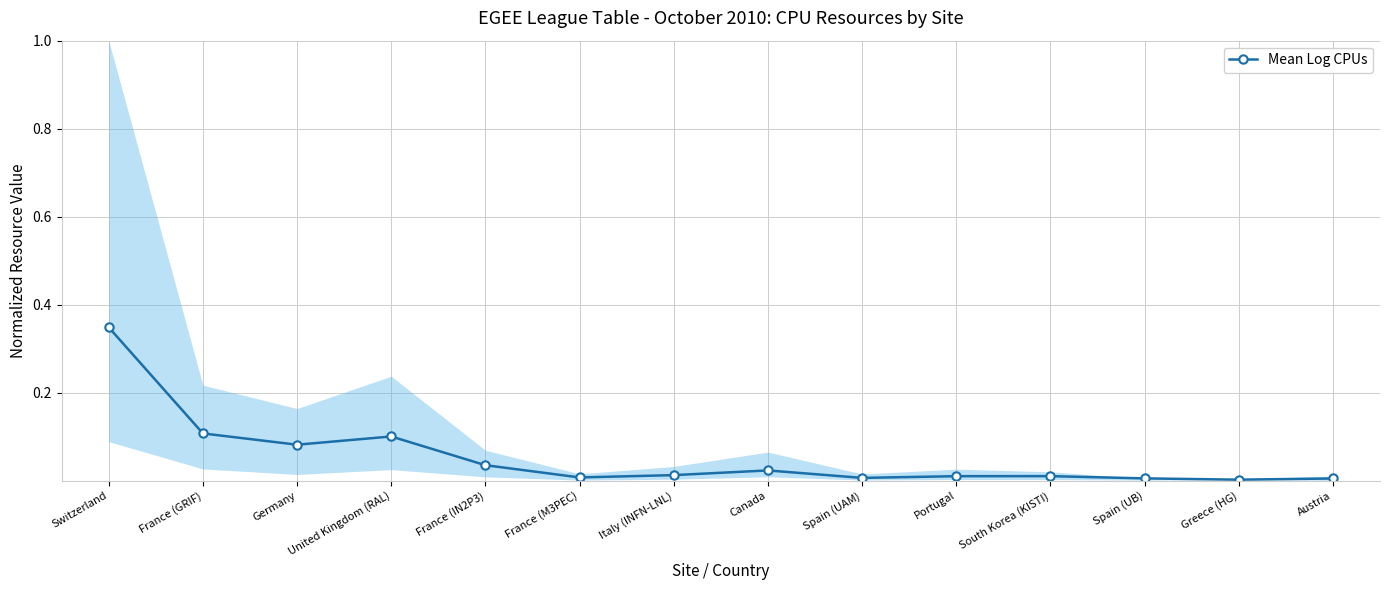

Between Switzerland and Greece (HG), which is larger?

Switzerland